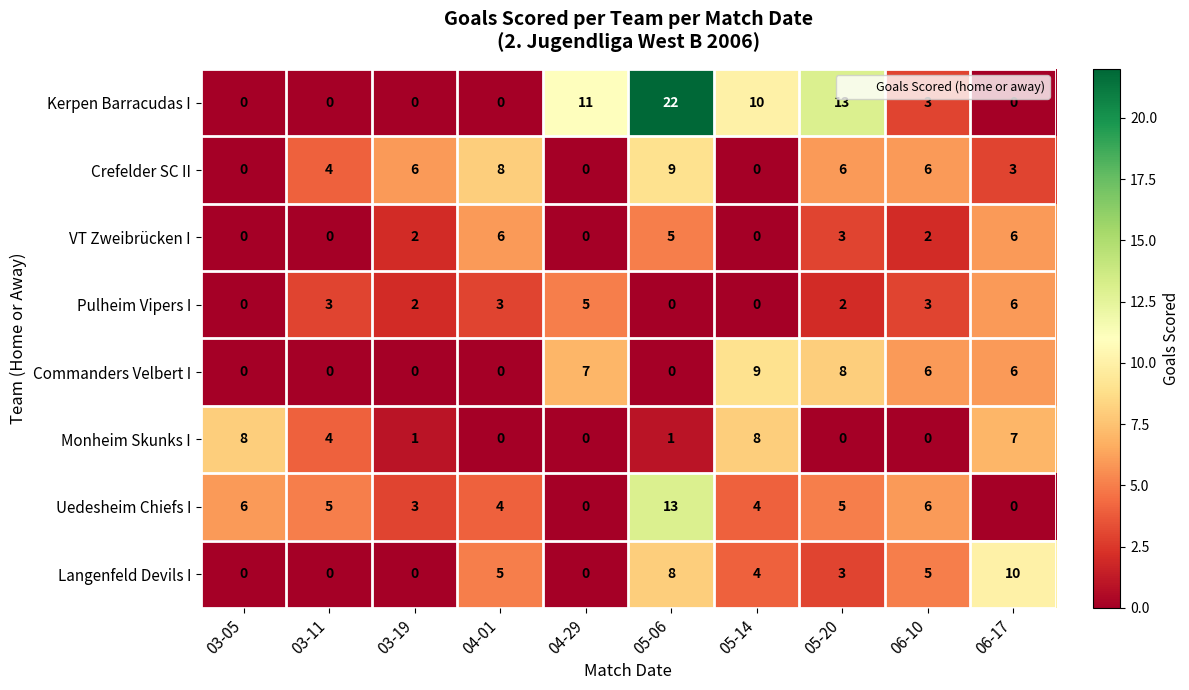

How many Pulheim Vipers I values are between 0 and 3?

8